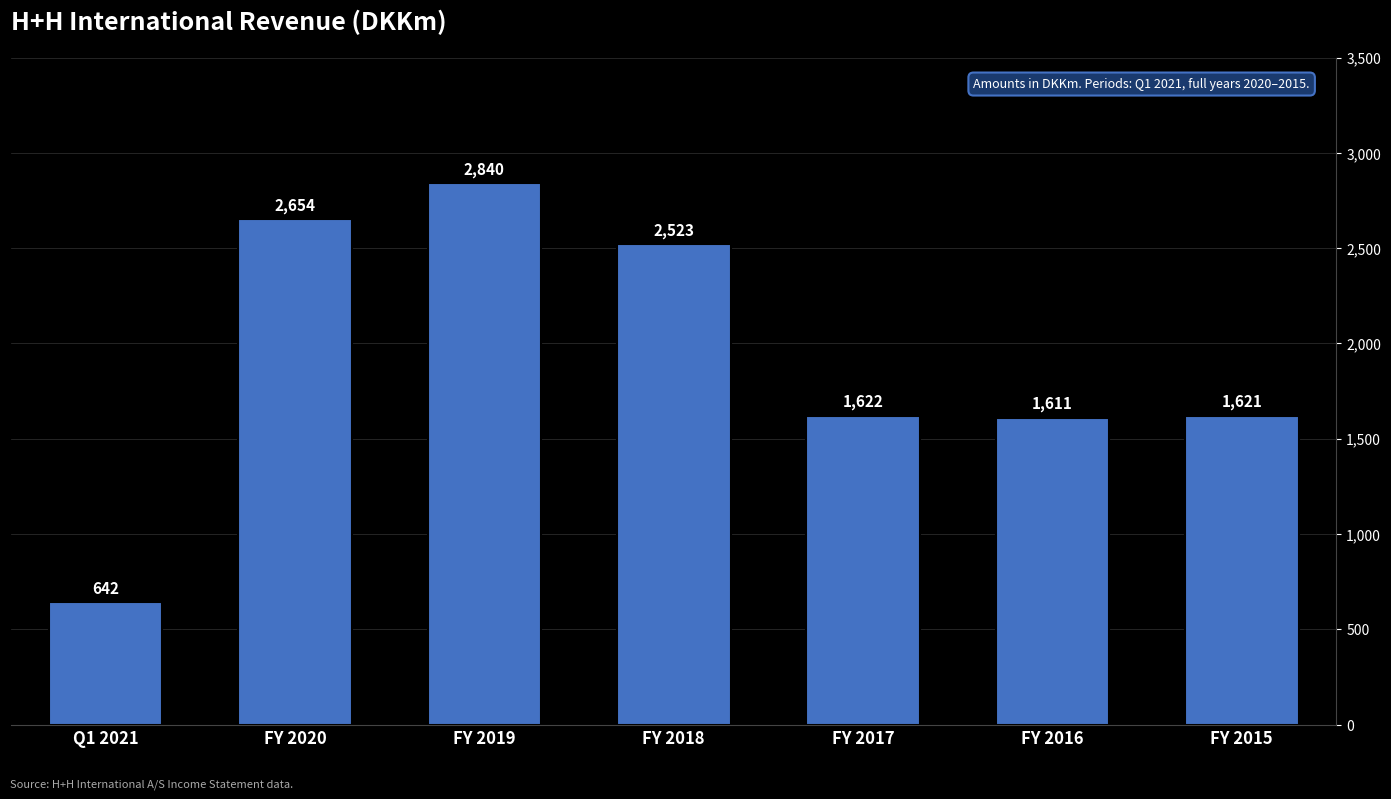

What is the maximum value shown in the chart?

2840.0